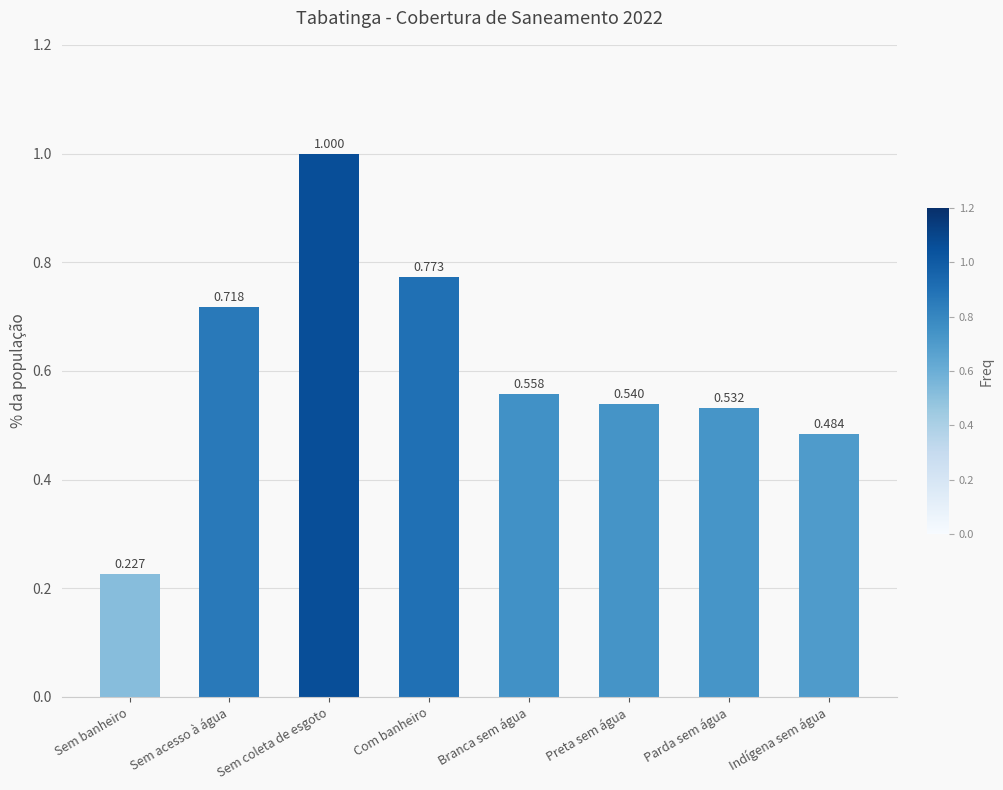

What is the label of the 3rd bar from the right?

Preta sem água